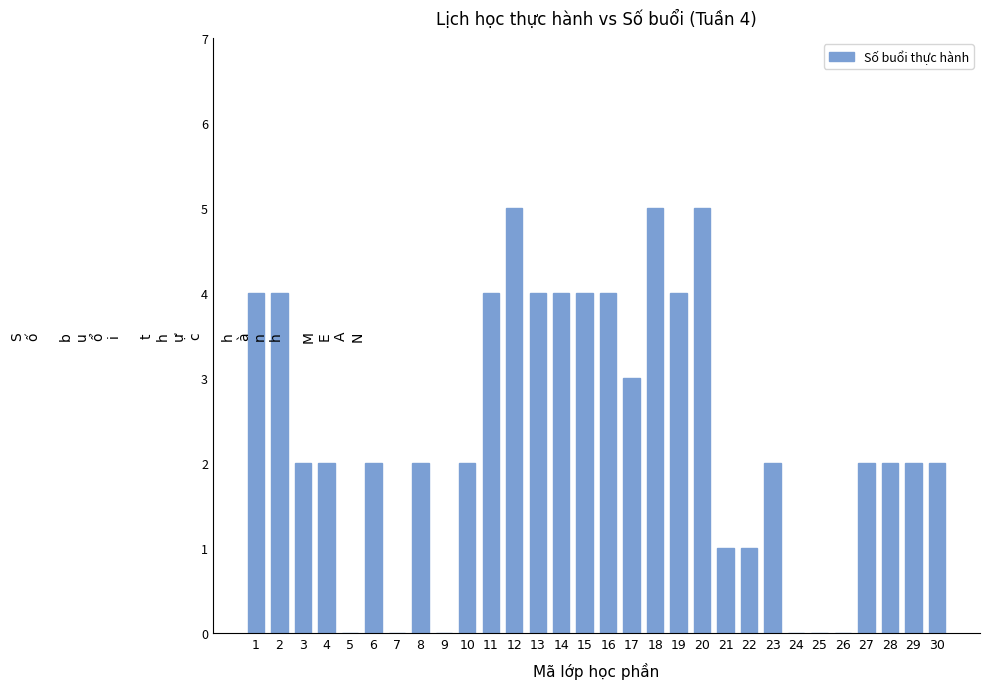

Count the values in the range 1 to 4.

21